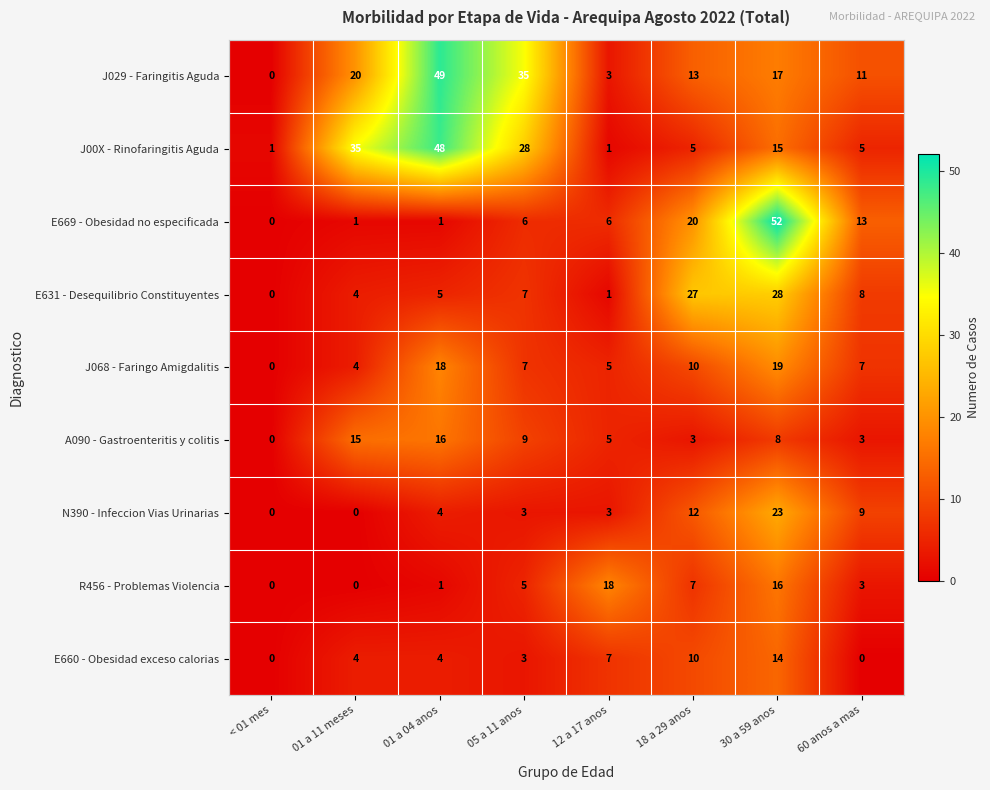

Which label corresponds to the largest value in the chart?

30 a 59 anos